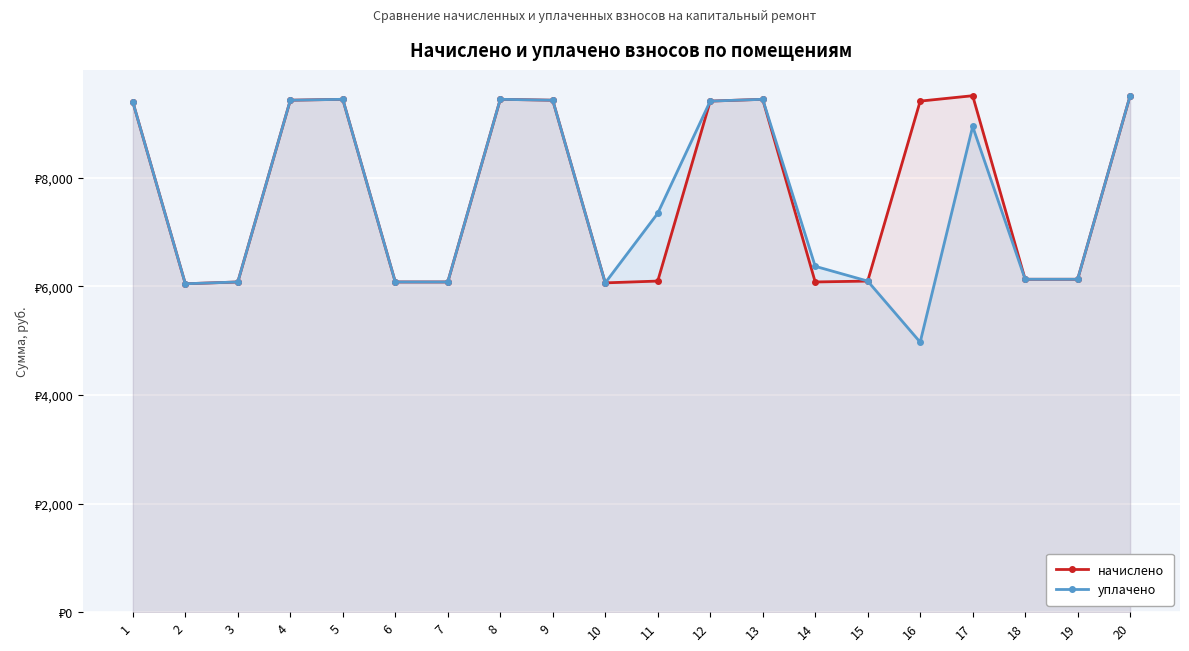

Where is the first local minimum for уплачено?

2